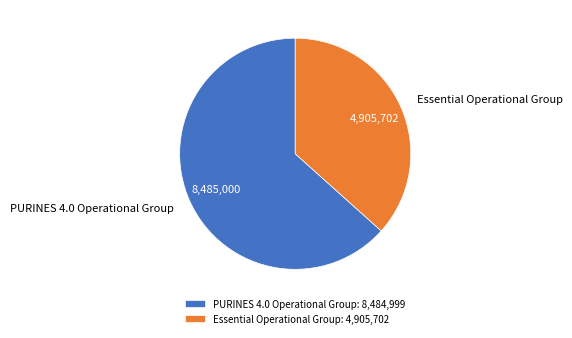

Approximately how many times larger is the value at PURINES 4.0 Operational Group compared to Essential Operational Group?

1.7